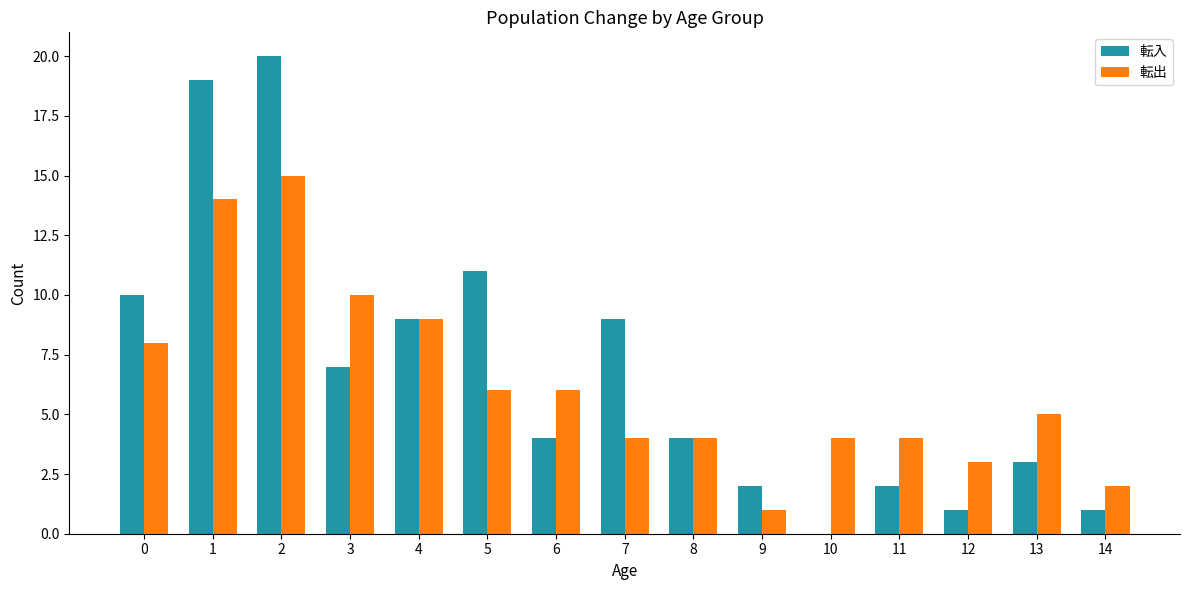

At which category does the chart reach its peak across all series?

2